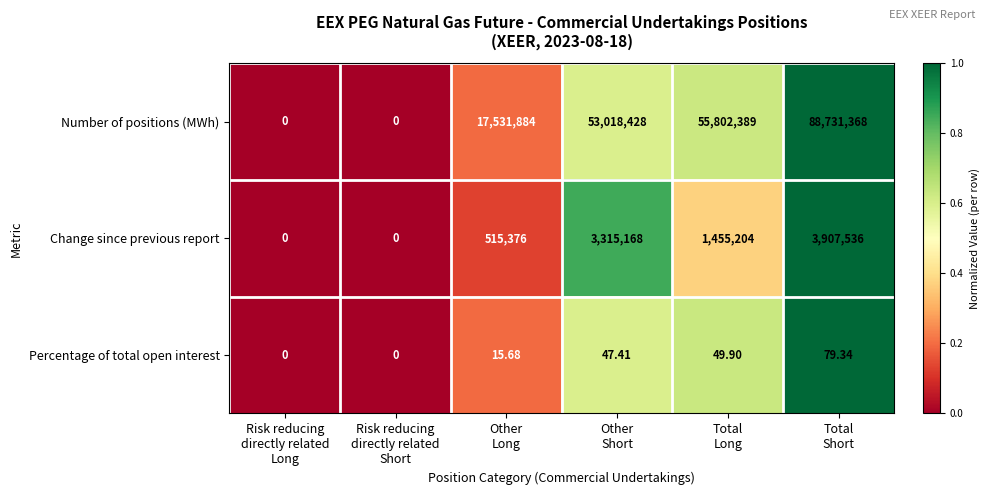

List the series in order of their peak value, highest first.

Number of positions (MWh), Change since previous report, Percentage of total open interest